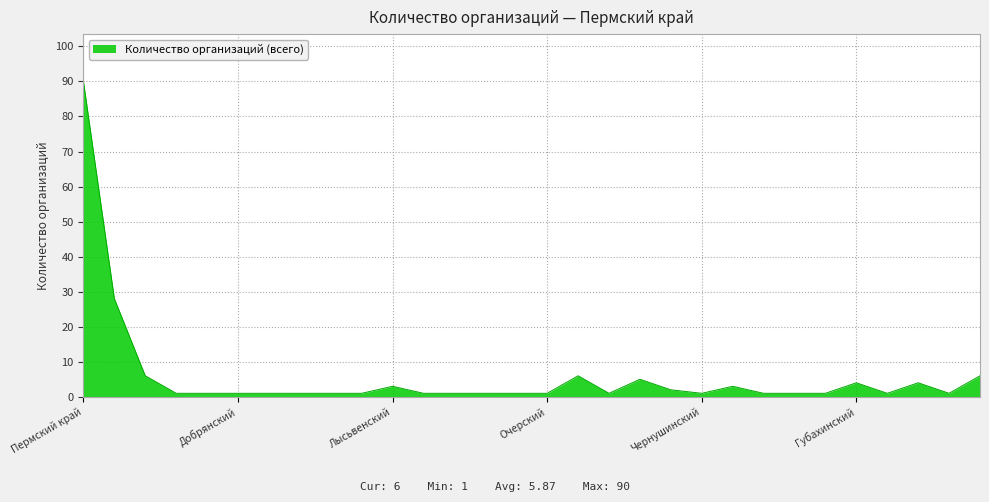

What is the difference between the maximum and minimum values?

89